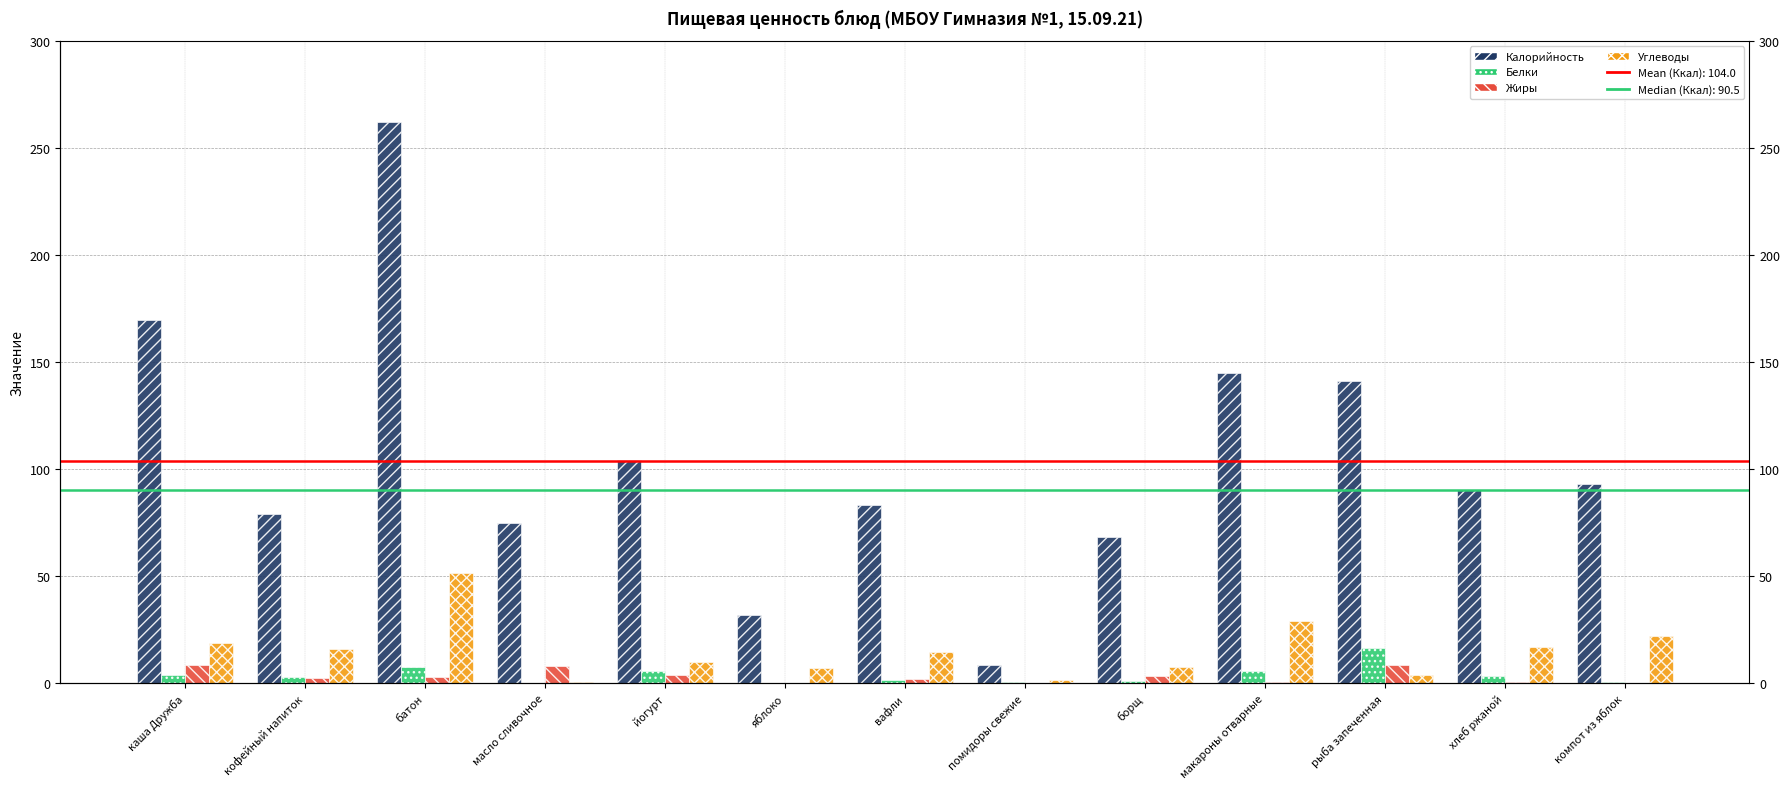

What is the value of the Белки bar at the 1st from the left?

4.0